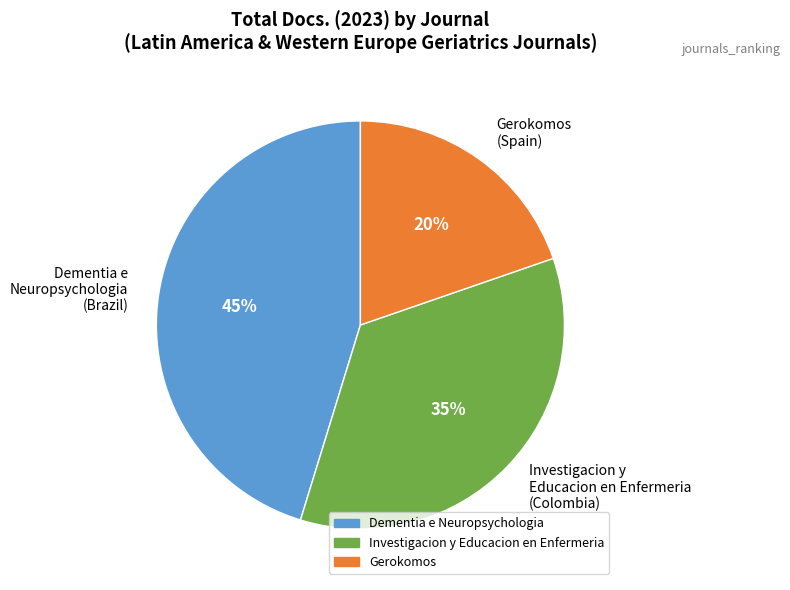

To the nearest percent, what is the average slice percentage?

33%